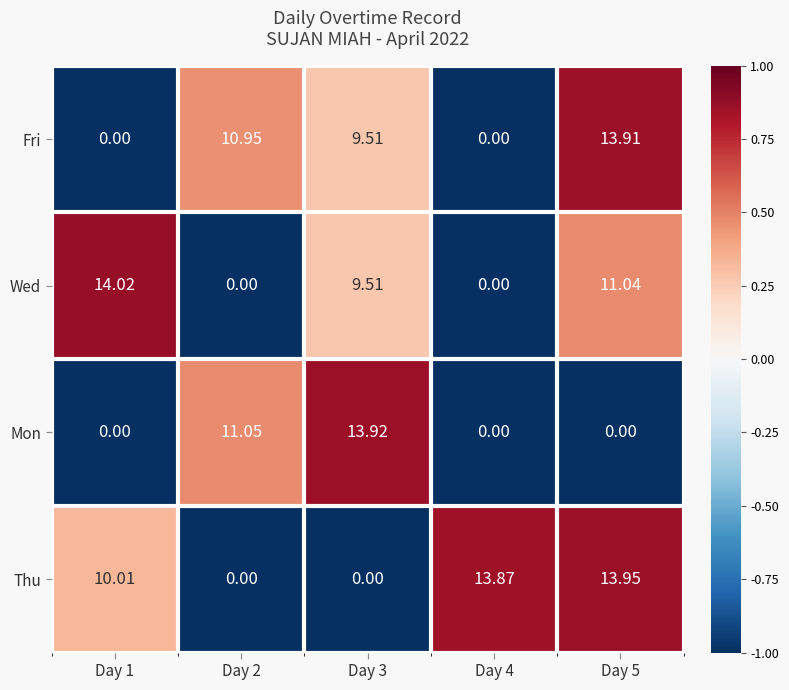

Which series has the largest total across all categories?

Thu